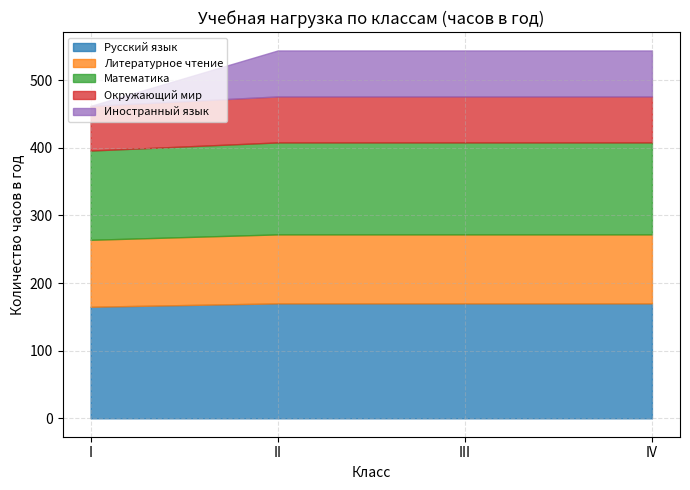

Reading right to left, extract all data points from this chart.

Русский язык: 170	170	170	165
Литературное чтение: 102	102	102	99
Математика: 136	136	136	132
Окружающий мир: 68	68	68	66
Иностранный язык: 68	68	68	0